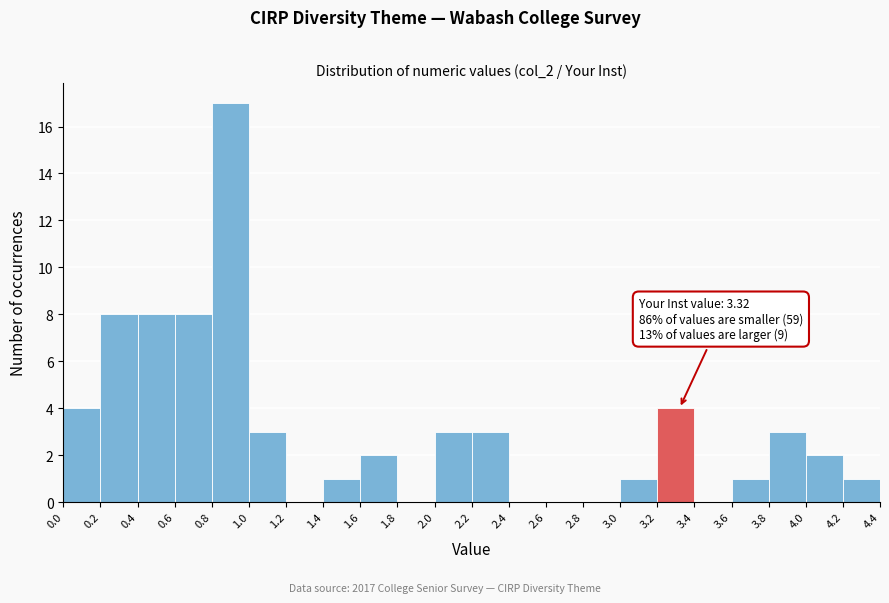

Over which range of the x-axis is the bar tallest?

0.8 to 1.0